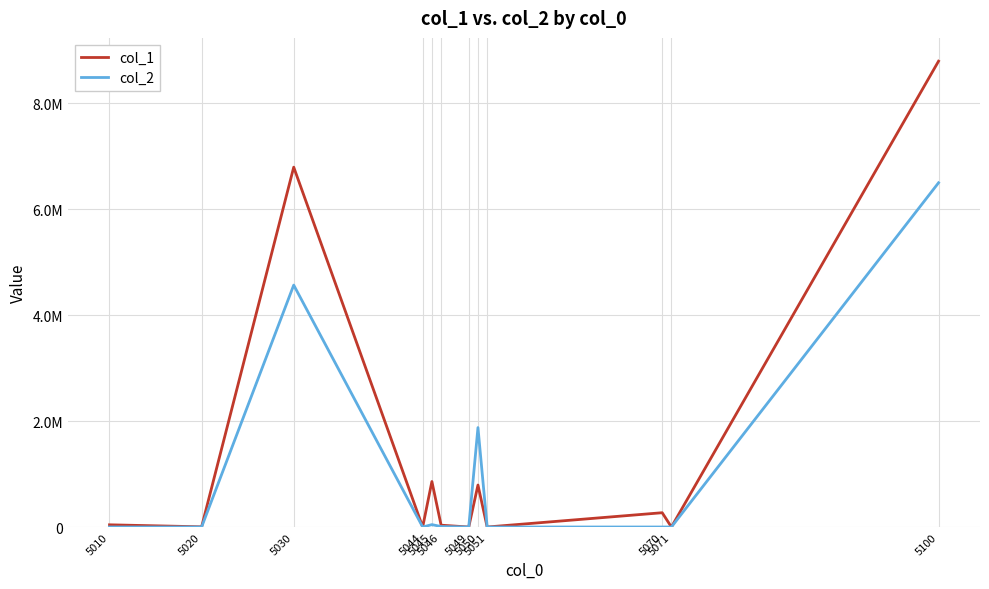

Does the chart display data point markers on the line(s)?

No